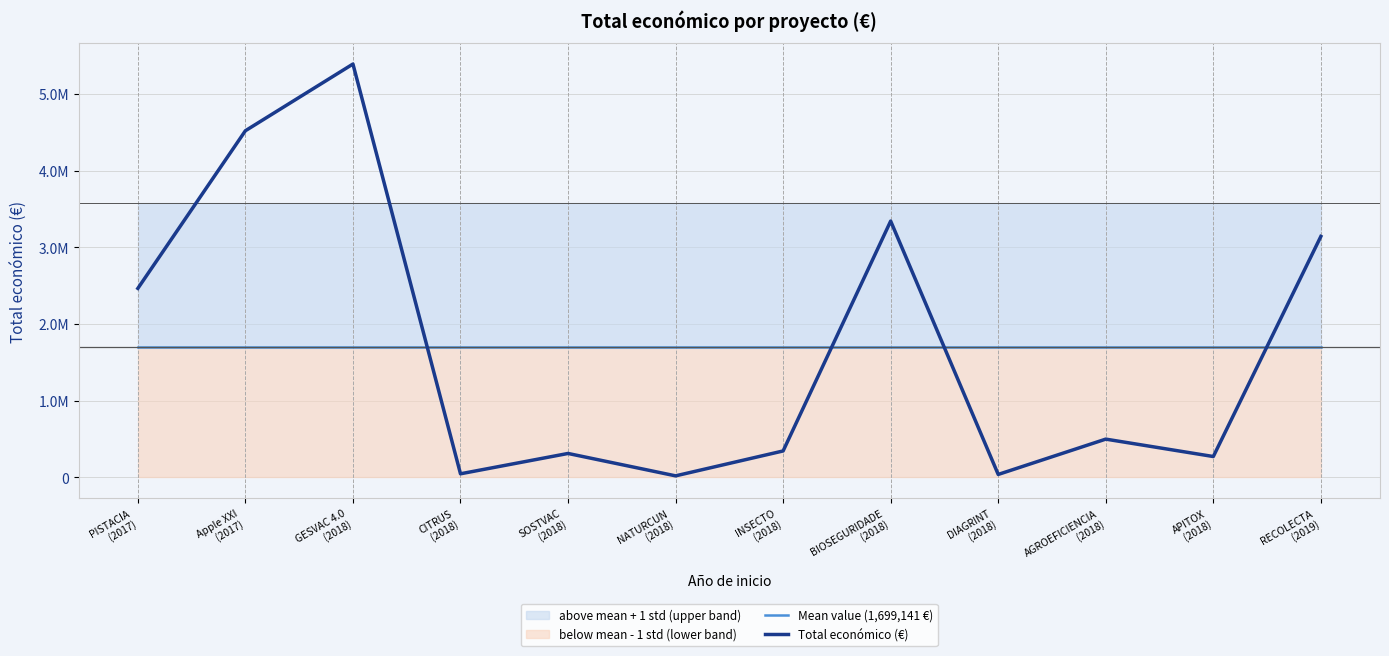

What is the greatest value displayed?

5390598.0